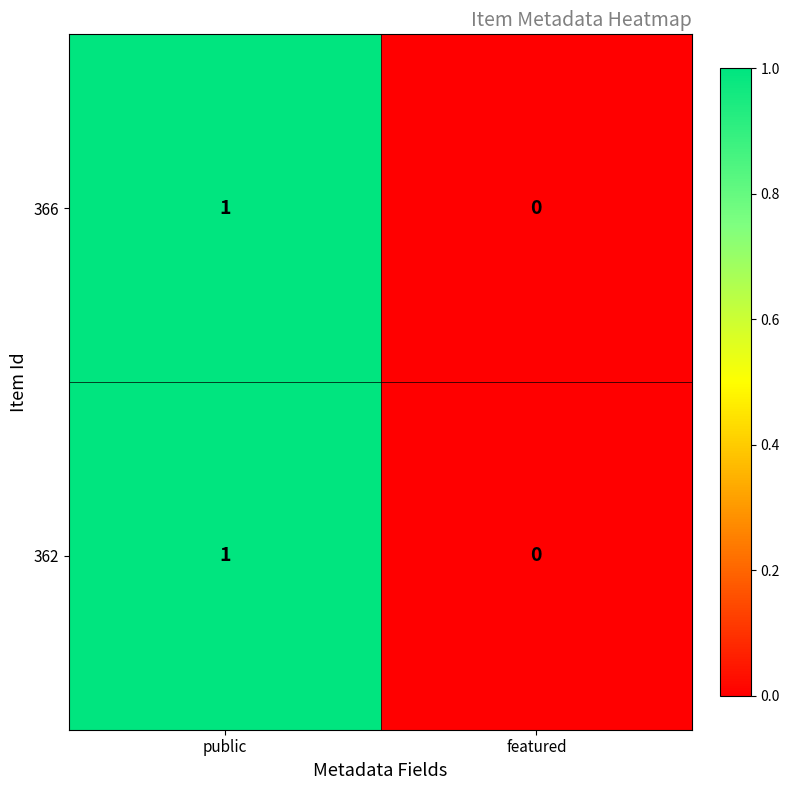

At which category is the sum across all series the highest?

public